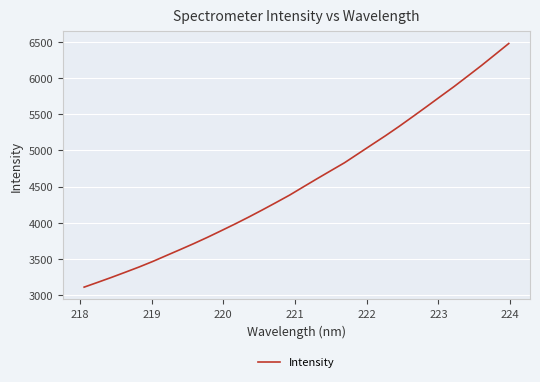

What is the minimum value shown in the chart?

3113.3